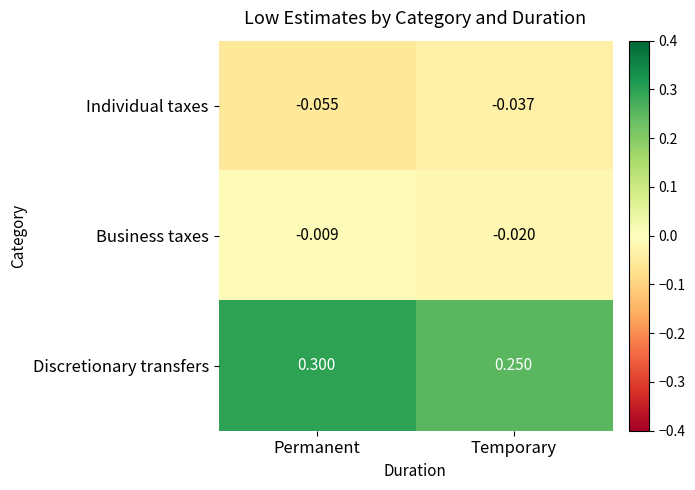

Which series has the largest range (max minus min)?

Discretionary transfers